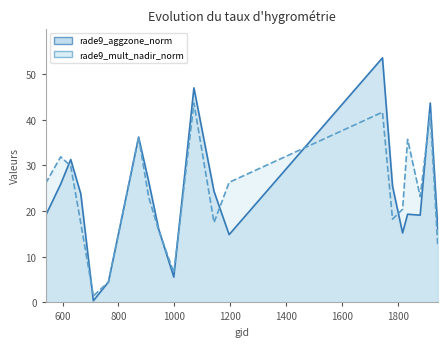

Rank the series by their average value, from highest to lowest.

rade9_mult_nadir_norm, rade9_aggzone_norm